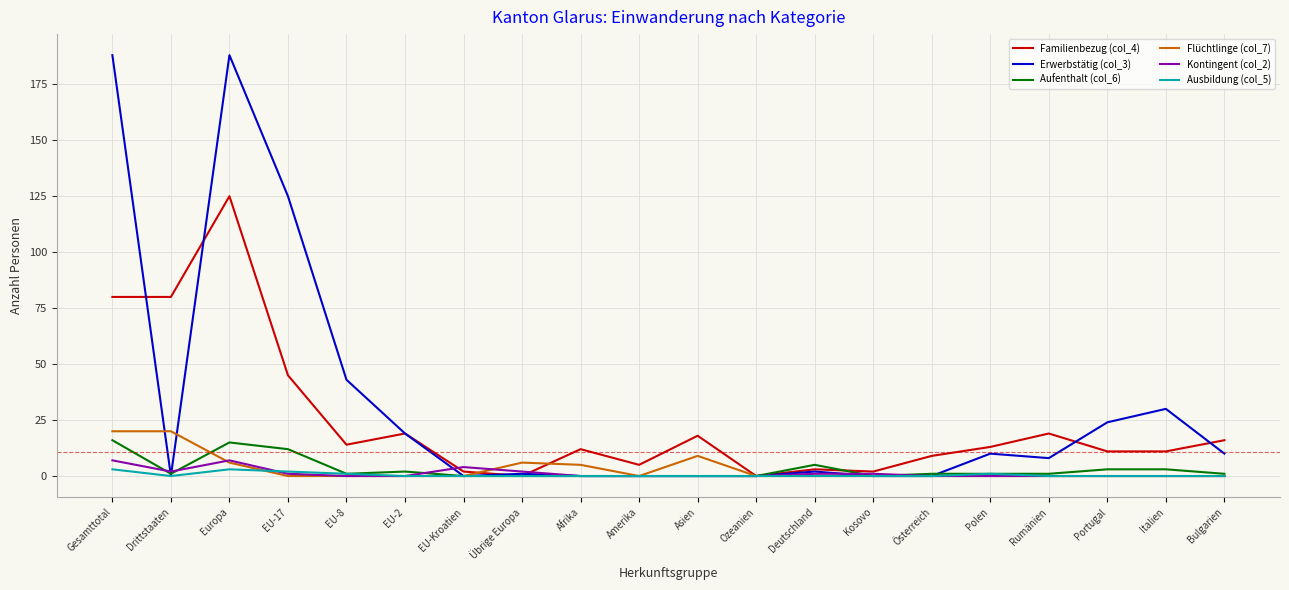

Reading left to right, transcribe all the data shown in this chart.

Familienbezug (col_4): Gesamttotal=80	Drittstaaten=80	Europa=125	EU-17=45	EU-8=14	EU-2=19	EU-Kroatien=2	Übrige Europa=0	Afrika=12	Amerika=5	Asien=18	Ozeanien=0	Deutschland=3	Kosovo=2	Österreich=9	Polen=13	Rumänien=19	Portugal=11	Italien=11	Bulgarien=16
Erwerbstätig (col_3): Gesamttotal=188	Drittstaaten=0	Europa=188	EU-17=125	EU-8=43	EU-2=19	EU-Kroatien=0	Übrige Europa=1	Afrika=0	Amerika=0	Asien=0	Ozeanien=0	Deutschland=2	Kosovo=0	Österreich=0	Polen=10	Rumänien=8	Portugal=24	Italien=30	Bulgarien=10
Aufenthalt (col_6): Gesamttotal=16	Drittstaaten=1	Europa=15	EU-17=12	EU-8=1	EU-2=2	EU-Kroatien=0	Übrige Europa=0	Afrika=0	Amerika=0	Asien=0	Ozeanien=0	Deutschland=5	Kosovo=0	Österreich=1	Polen=1	Rumänien=1	Portugal=3	Italien=3	Bulgarien=1
Flüchtlinge (col_7): Gesamttotal=20	Drittstaaten=20	Europa=6	EU-17=0	EU-8=0	EU-2=0	EU-Kroatien=0	Übrige Europa=6	Afrika=5	Amerika=0	Asien=9	Ozeanien=0	Deutschland=0	Kosovo=0	Österreich=0	Polen=0	Rumänien=0	Portugal=0	Italien=0	Bulgarien=0
Kontingent (col_2): Gesamttotal=7	Drittstaaten=2	Europa=7	EU-17=1	EU-8=0	EU-2=0	EU-Kroatien=4	Übrige Europa=2	Afrika=0	Amerika=0	Asien=0	Ozeanien=0	Deutschland=1	Kosovo=1	Österreich=0	Polen=0	Rumänien=0	Portugal=0	Italien=0	Bulgarien=0
Ausbildung (col_5): Gesamttotal=3	Drittstaaten=0	Europa=3	EU-17=2	EU-8=1	EU-2=0	EU-Kroatien=0	Übrige Europa=0	Afrika=0	Amerika=0	Asien=0	Ozeanien=0	Deutschland=0	Kosovo=0	Österreich=0	Polen=1	Rumänien=0	Portugal=0	Italien=0	Bulgarien=0